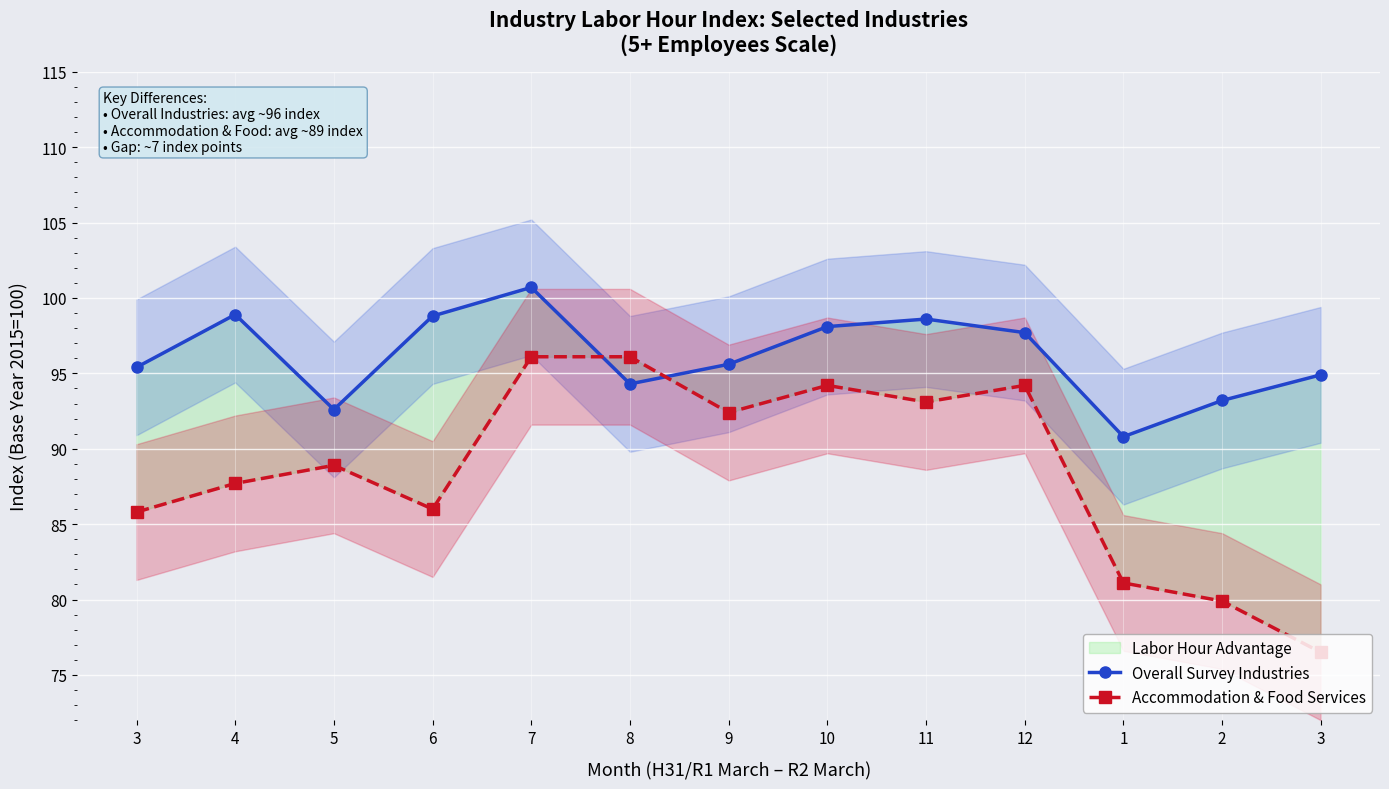

What is the sum of the Accommodation & Food Services values at 6 and 11?

179.1